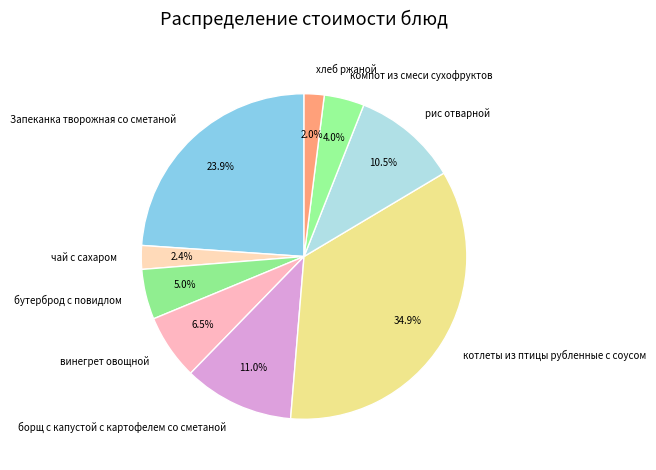

Does any single category account for the majority?

No